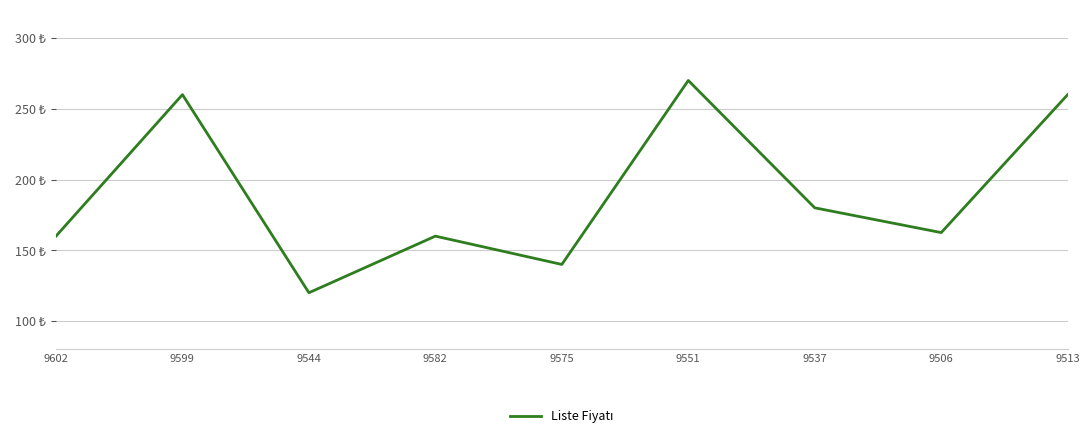

Does the chart have visible grid lines?

Yes